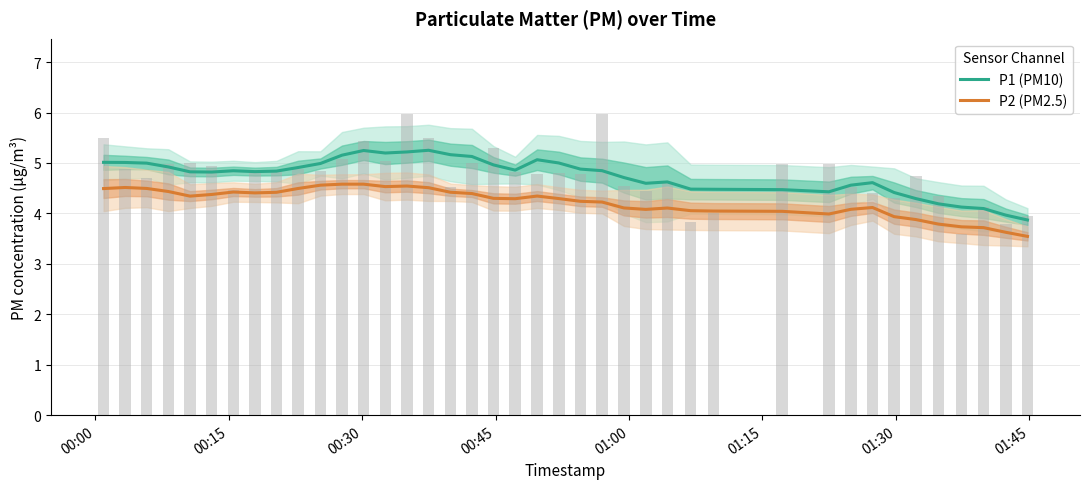

List the series in order of their overall mean, highest first.

P1 (PM10), P2 (PM2.5)